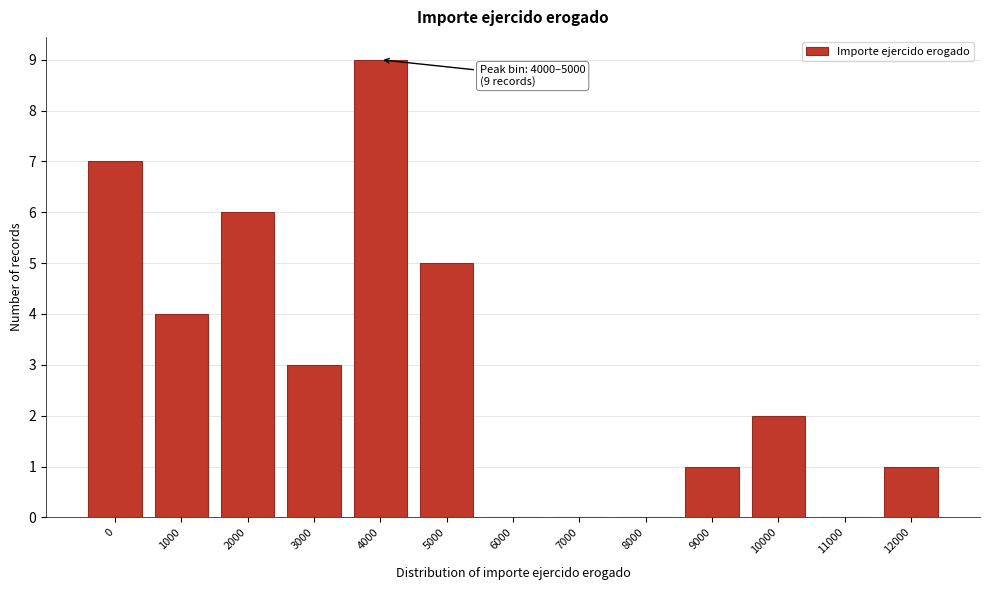

Reading left to right, transcribe all the data shown in this chart.

0=7	1000=4	2000=6	3000=3	4000=9	5000=5	6000=0	7000=0	8000=0	9000=1	10000=2	11000=0	12000=1